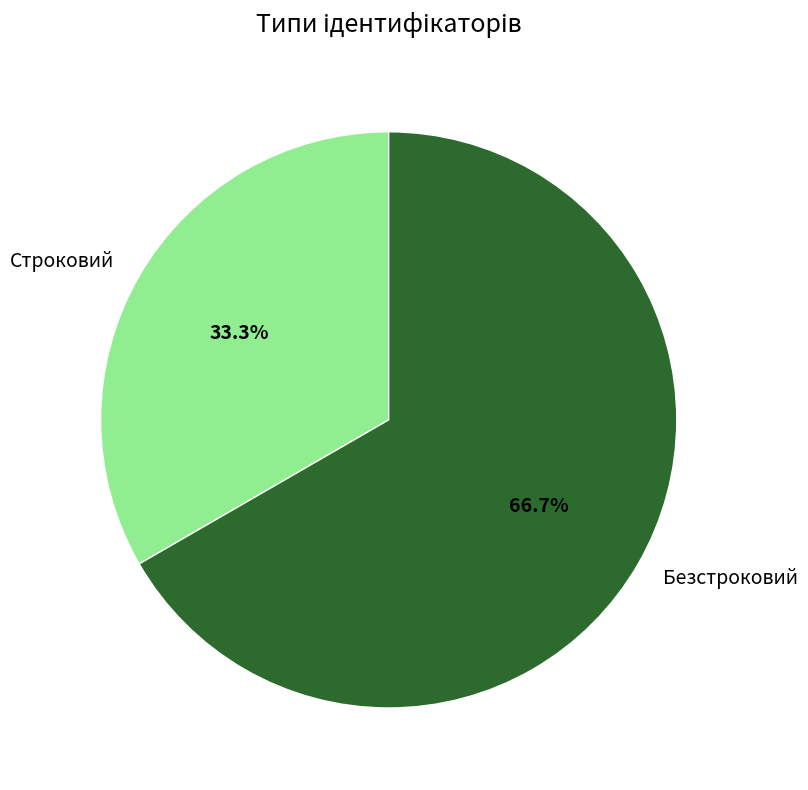

True or false: Безстроковий accounts for 67% of the total.

True